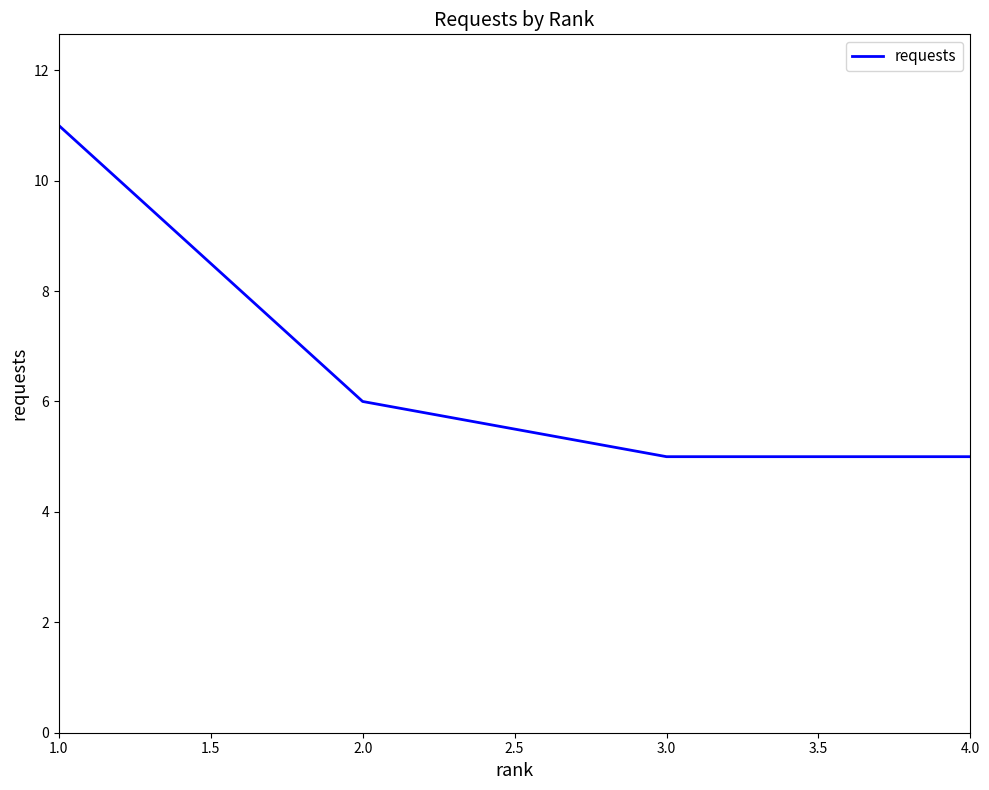

The value at 3.0 is 2. True or false?

False